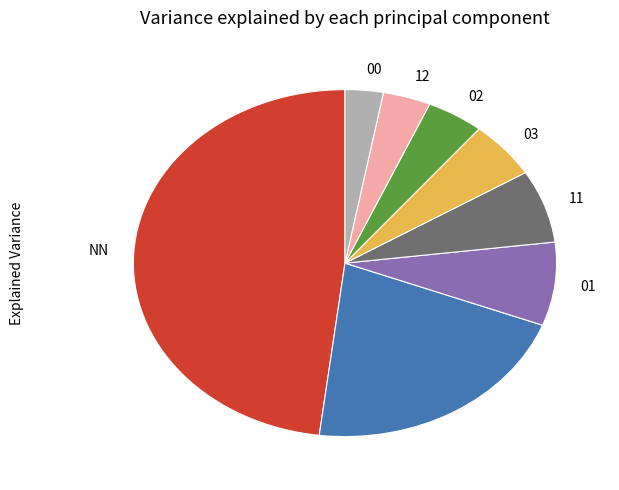

Is there any slice that represents more than half of the pie?

No